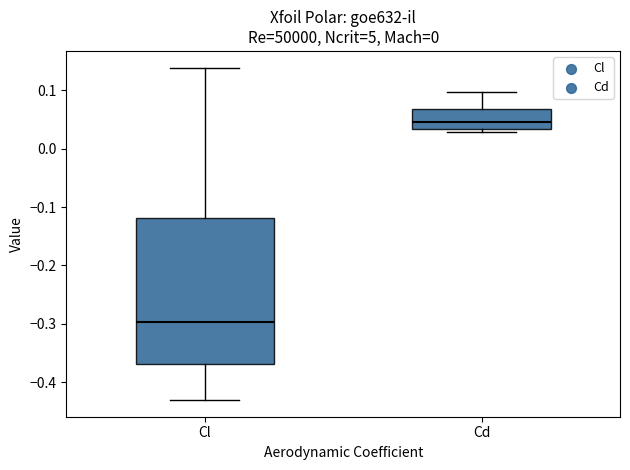

Reading left to right, read every box against the y-axis: the position of its median line, the range the box covers, and the ends of its whiskers. The values are not printed on the chart, so give them approximately, as read against the axis.

Cl: median -0.30, box -0.37 to -0.12, whiskers -0.43 to 0.14
Cd: median 0.05, box 0.03 to 0.07, whiskers 0.03 (just below the box's lower edge) to 0.10